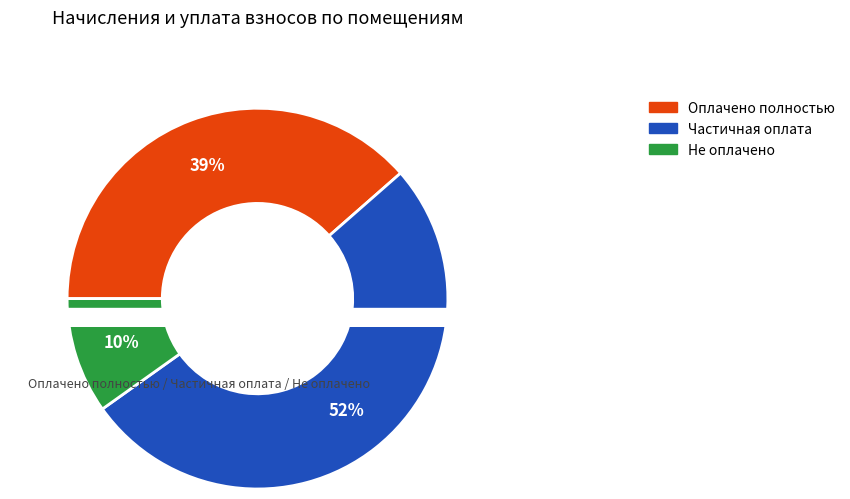

Is it true that 9 is 4% of the pie?

True